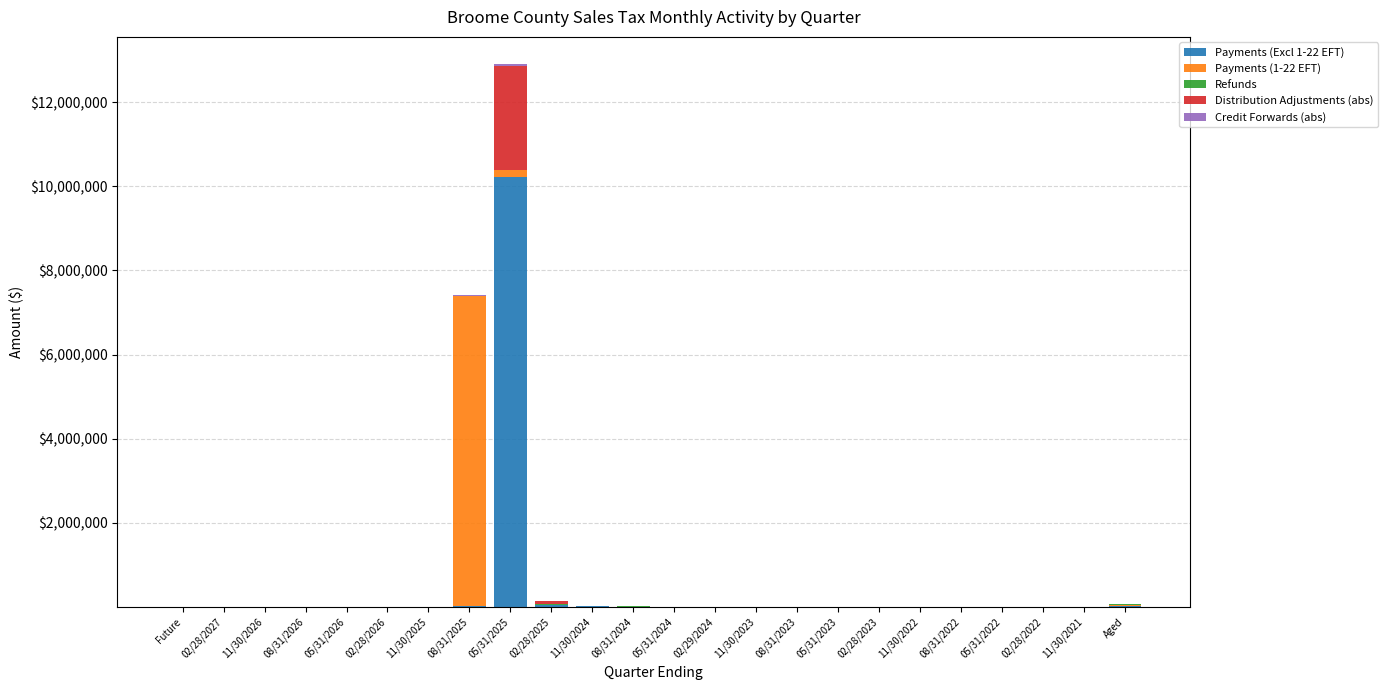

At which label does Payments (Excl 1-22 EFT) reach its peak?

05/31/2025